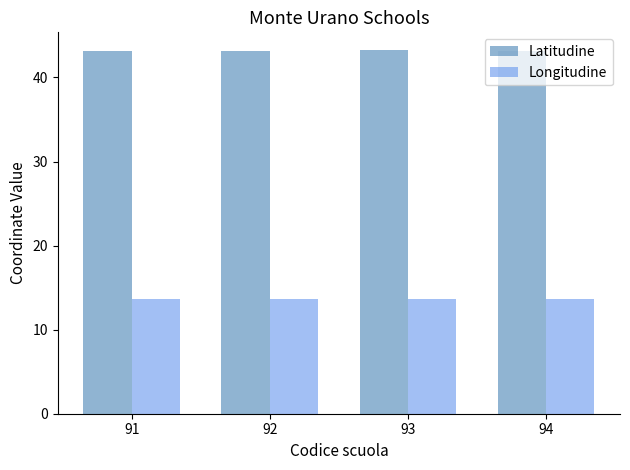

List the series in order of their overall mean, highest first.

Latitudine, Longitudine